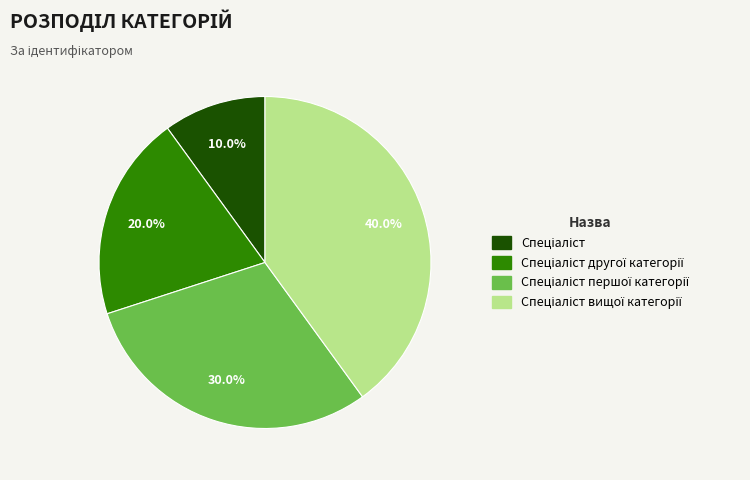

Is there a majority slice in this chart?

No